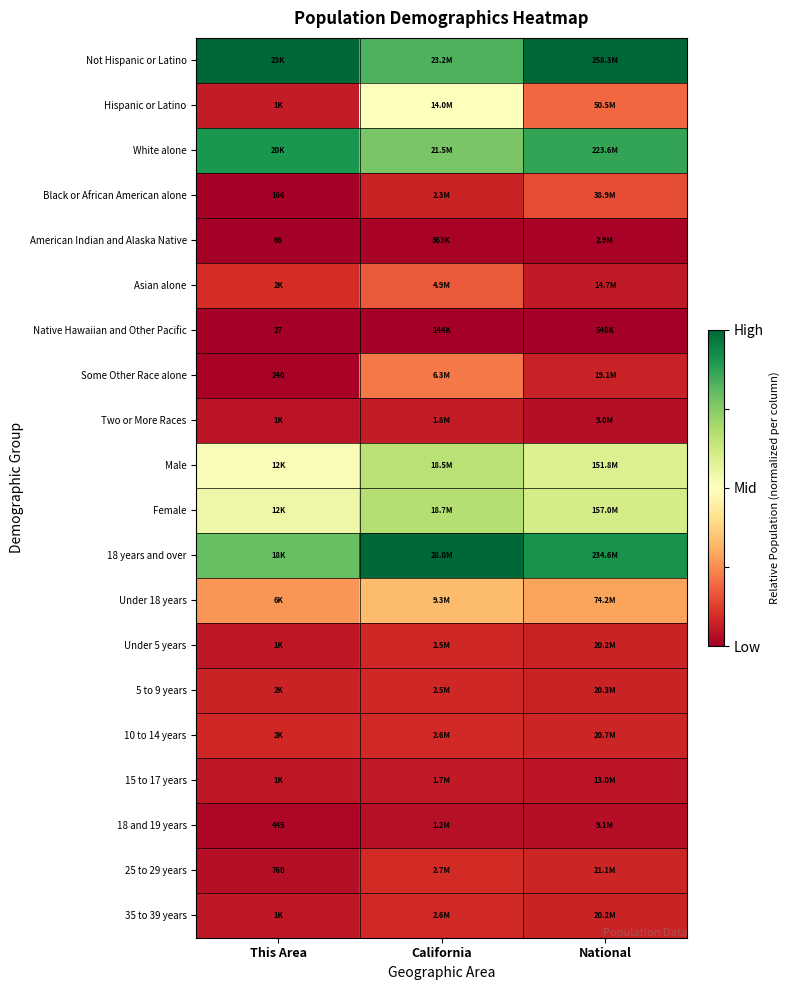

Rank the series by their maximum value, from highest to lowest.

Not Hispanic or Latino, 18 years and over, White alone, Female, Male, Hispanic or Latino, Under 18 years, Some Other Race alone, Asian alone, Black or African American alone, 25 to 29 years, 10 to 14 years, 35 to 39 years, Under 5 years, 5 to 9 years, Two or More Races, 15 to 17 years, 18 and 19 years, American Indian and Alaska Native, Native Hawaiian and Other Pacific